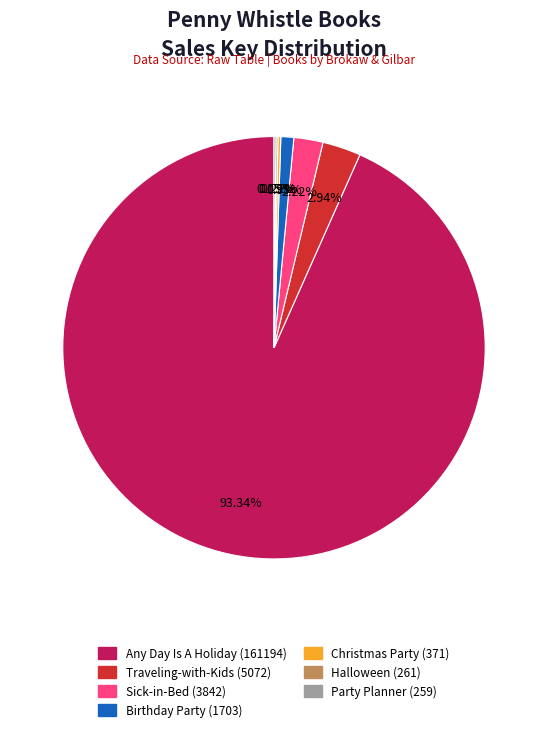

Does any single category account for the majority?

Yes